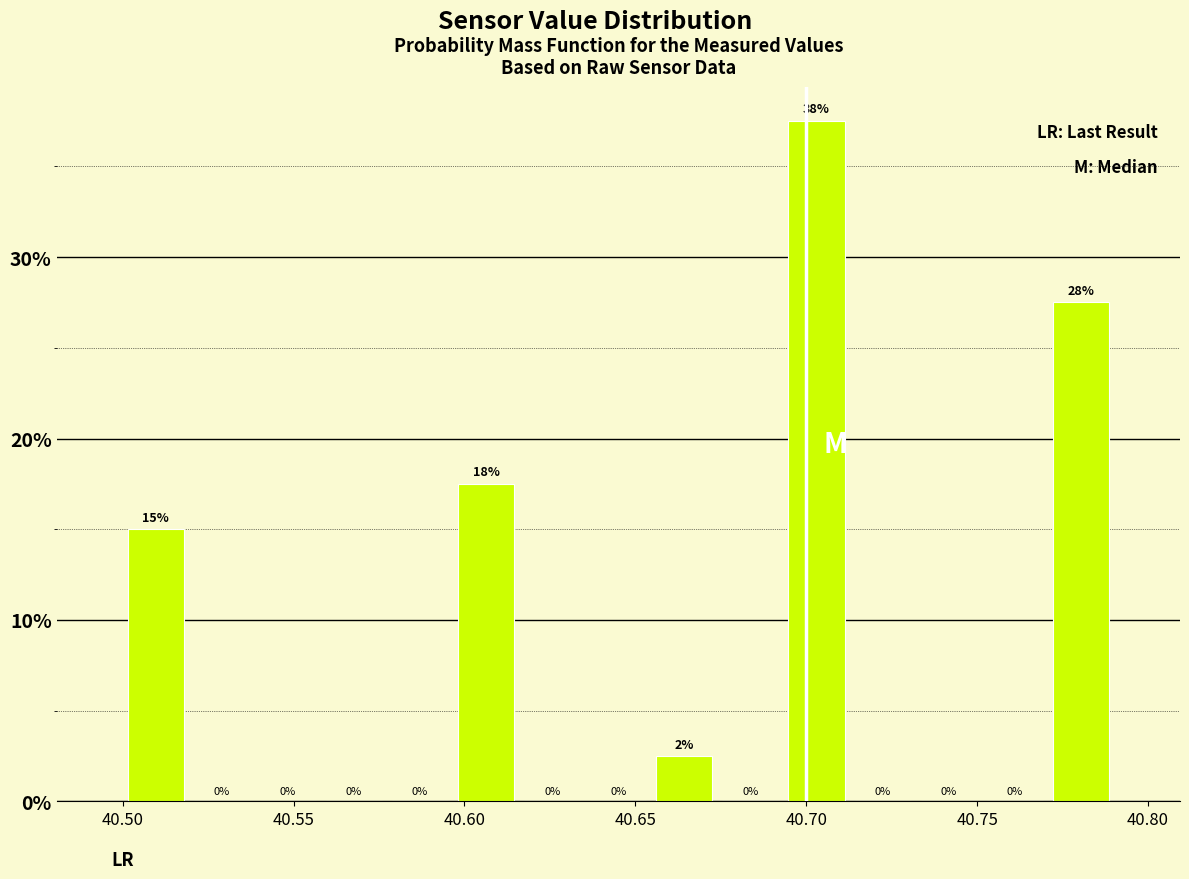

Around what value on the x-axis is the tallest bar? Give the approximate position of its centre, as read against the axis.

40.705